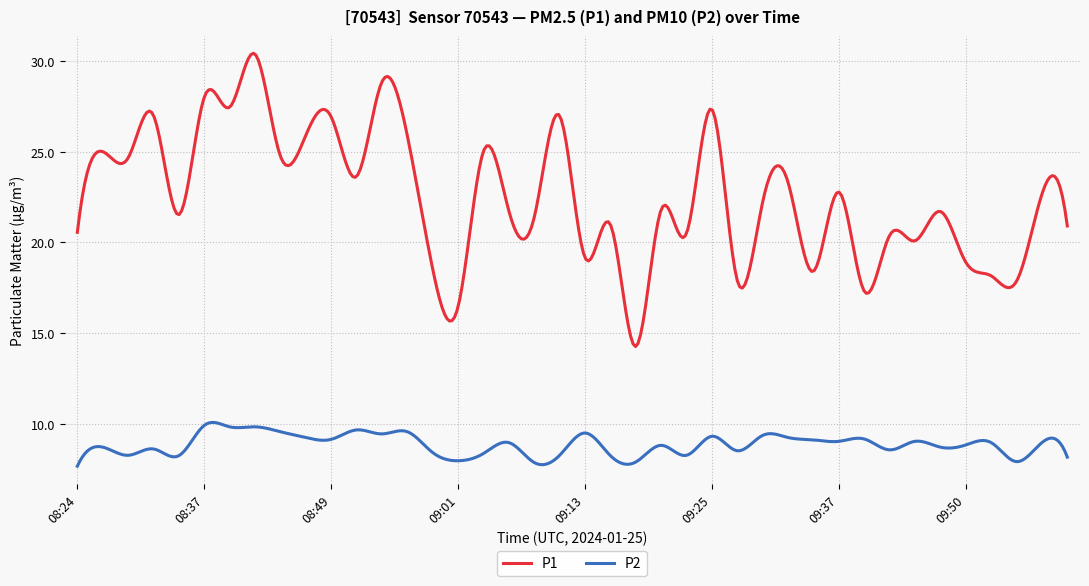

True or false: P1 and P2 intersect in this chart.

False